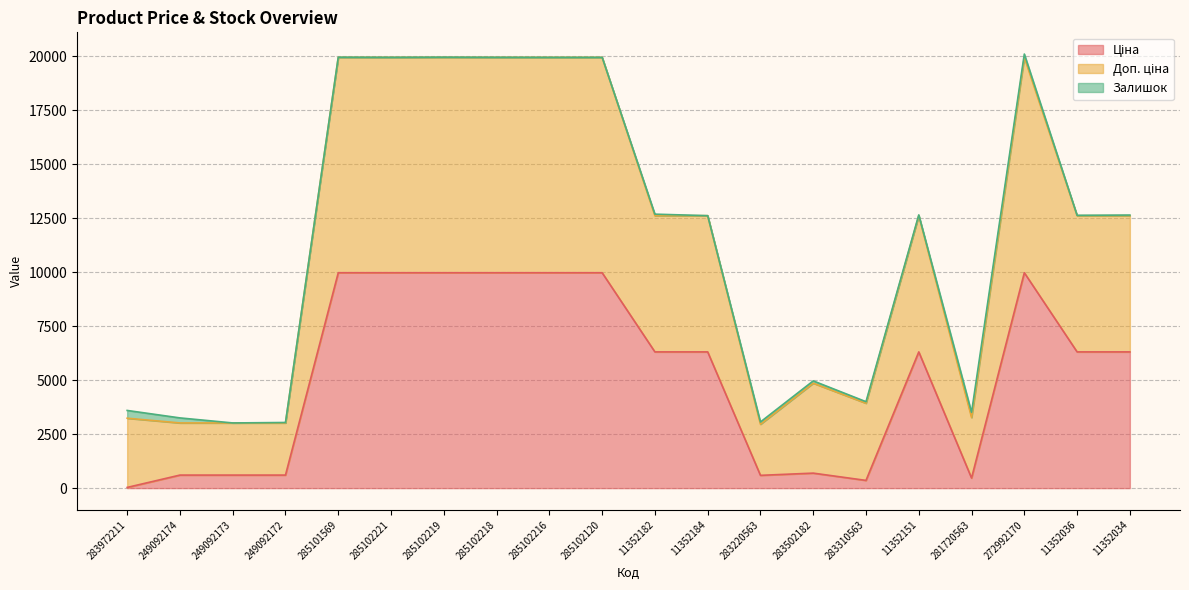

What is the difference between the maximum and minimum values in the Ціна series?

9942.9